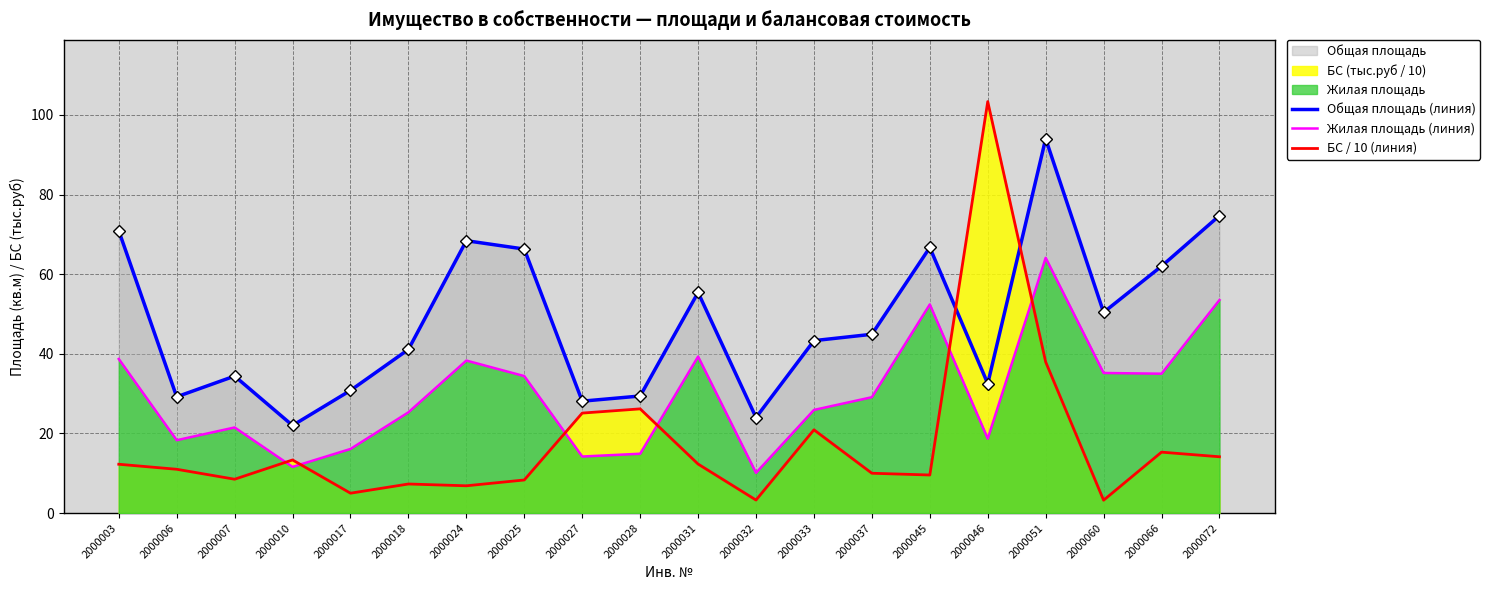

How many values in the Общая площадь (линия) series exceed 44?

10